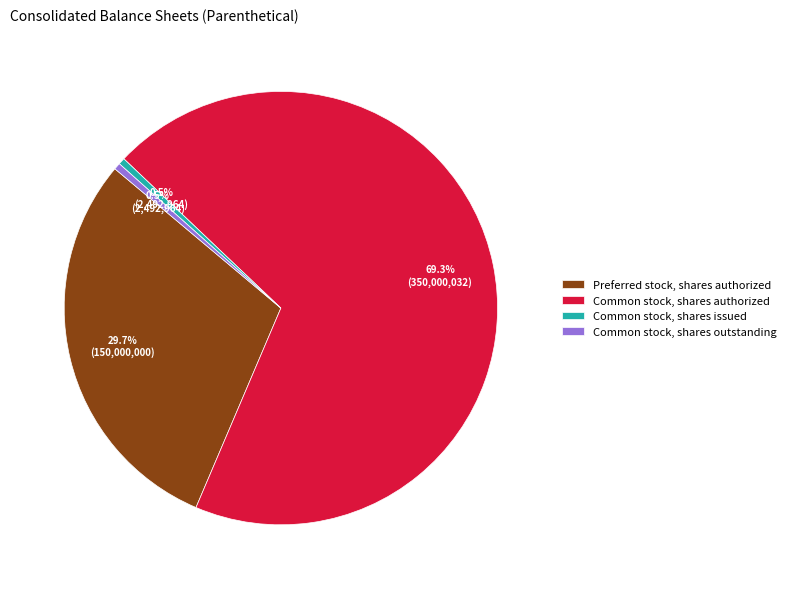

What is the total percentage of Common stock, shares outstanding and Preferred stock, shares authorized?

30.2%